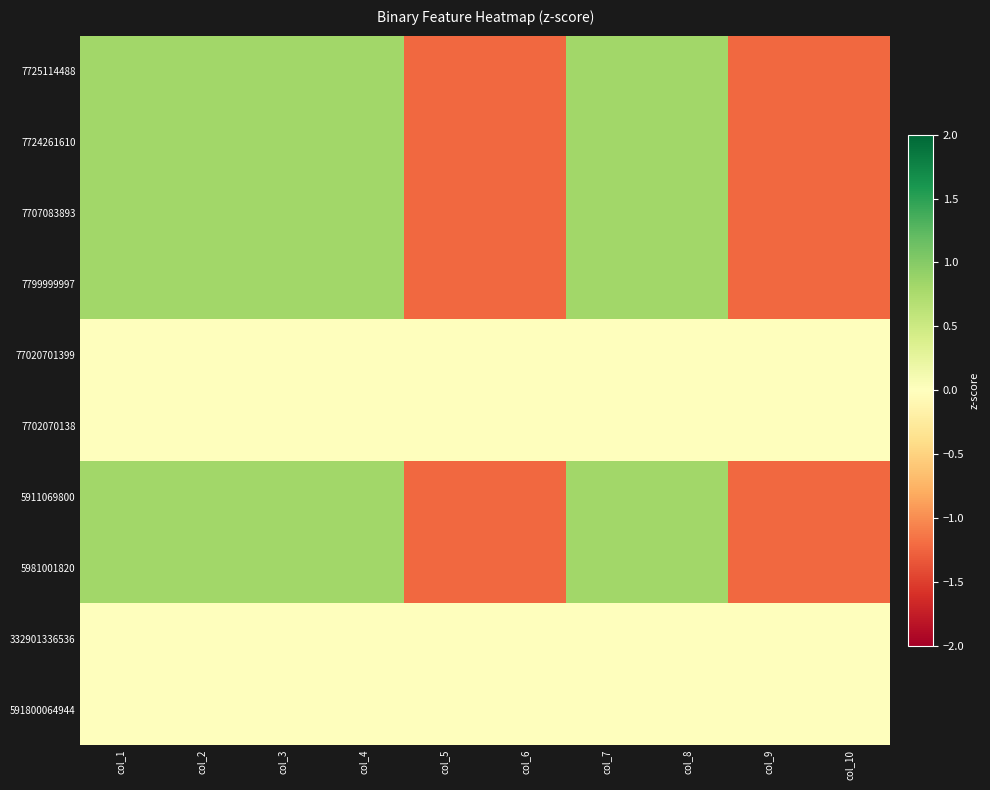

What is the spread (max minus min) of values at col_2?

0.8